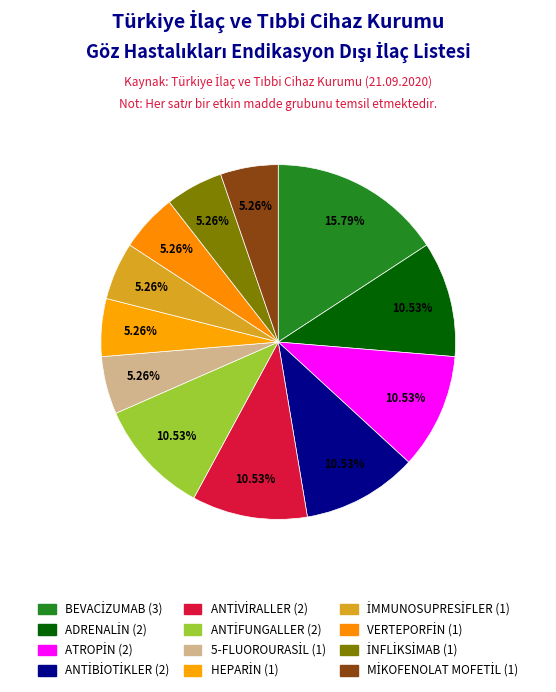

How many slices are in this pie chart?

12